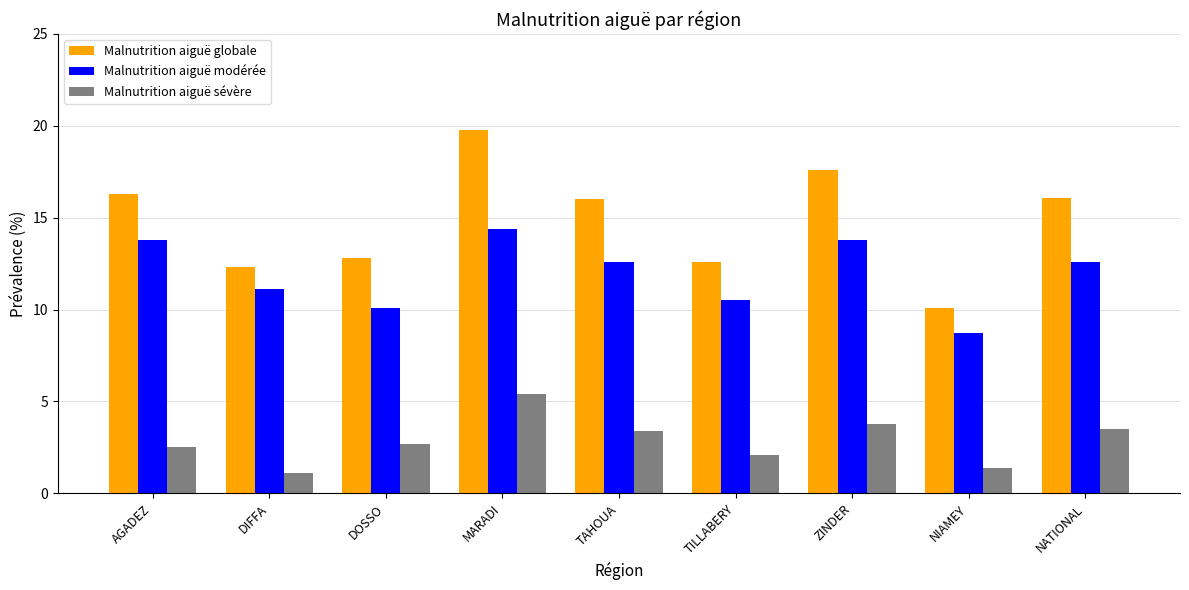

The Malnutrition aiguë globale series shows 12.6 at TILLABERY. True or false?

True